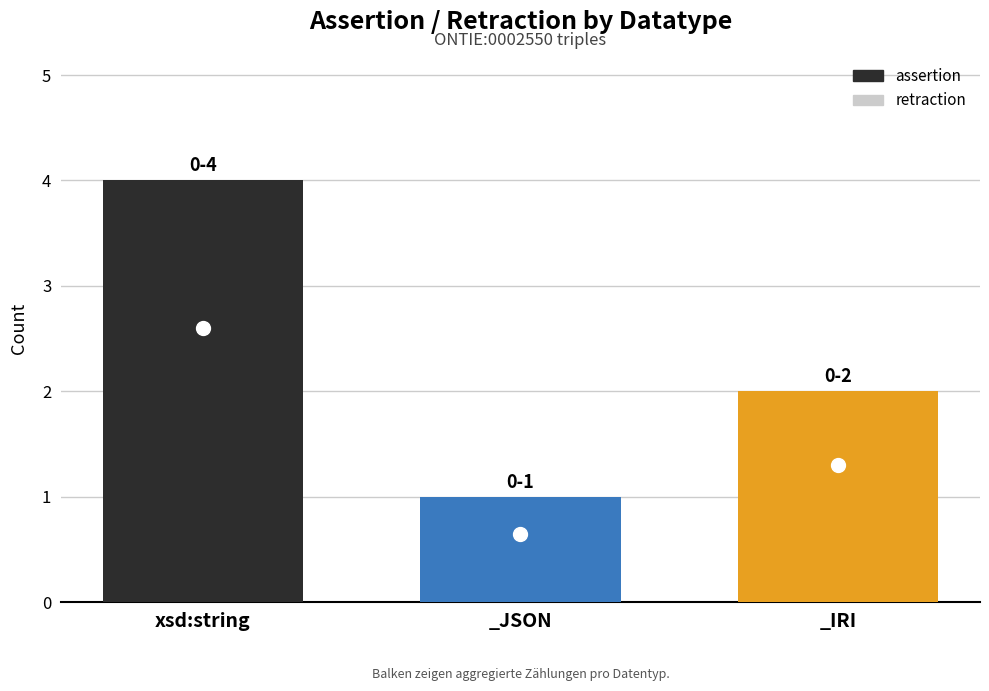

Rank the categories by value from highest to lowest.

xsd:string, _IRI, _JSON